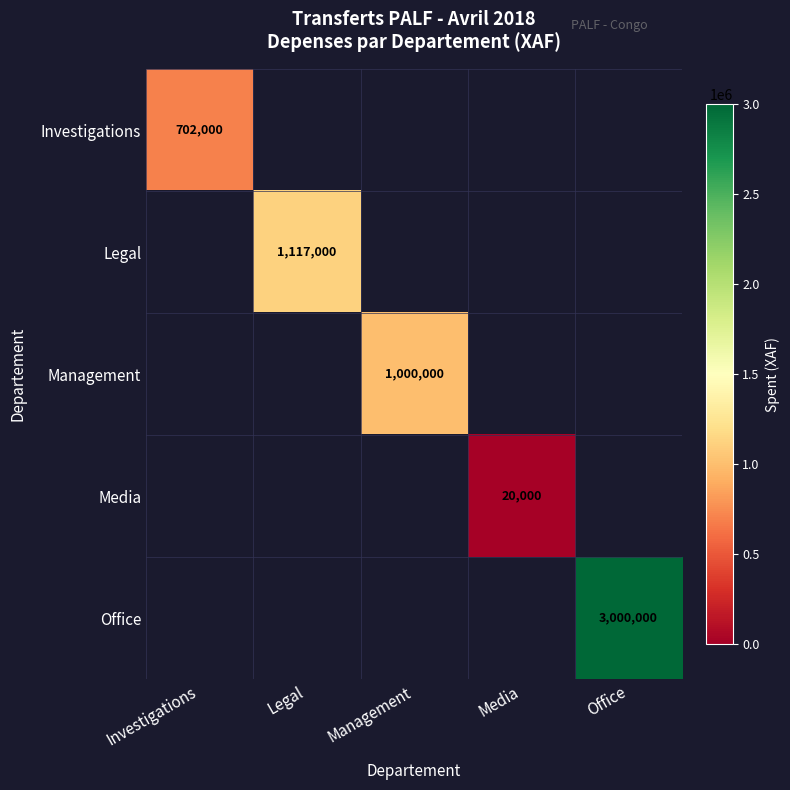

Is the value of Media at Office greater than the value of Investigations at Investigations?

No